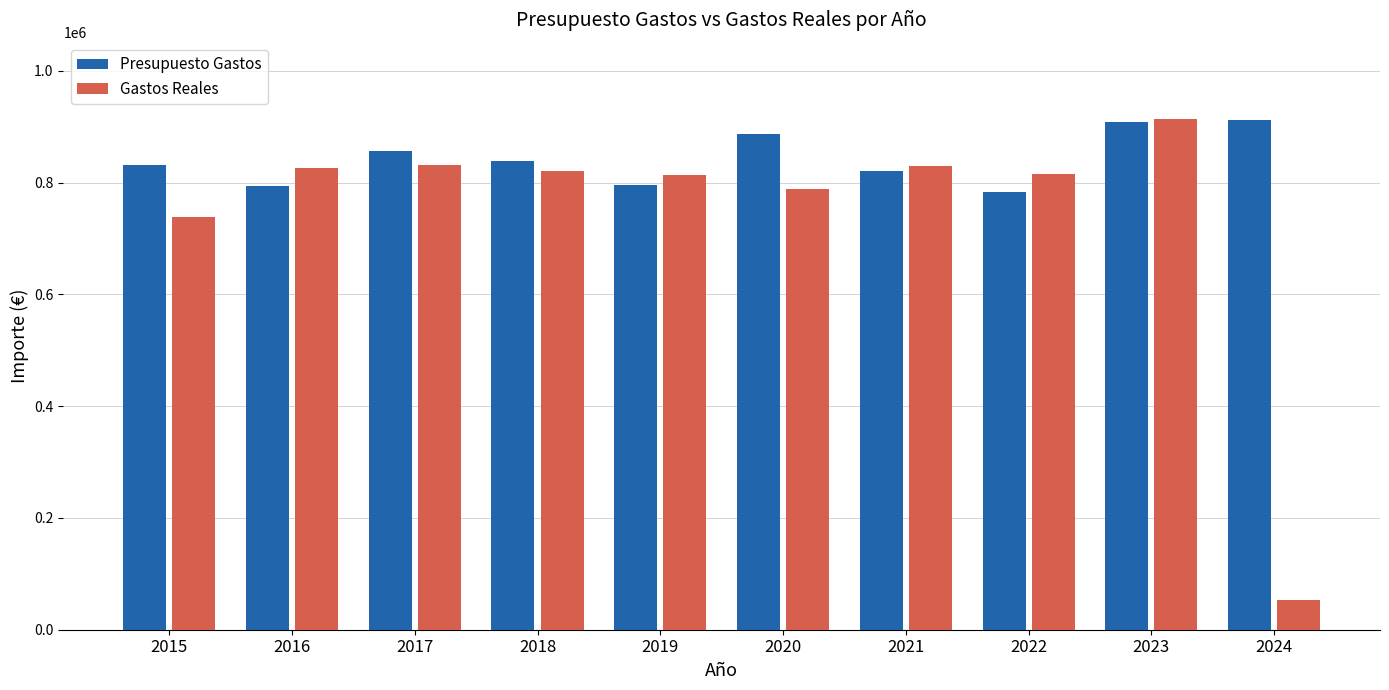

List the series in order of their overall mean, lowest first.

Gastos Reales, Presupuesto Gastos